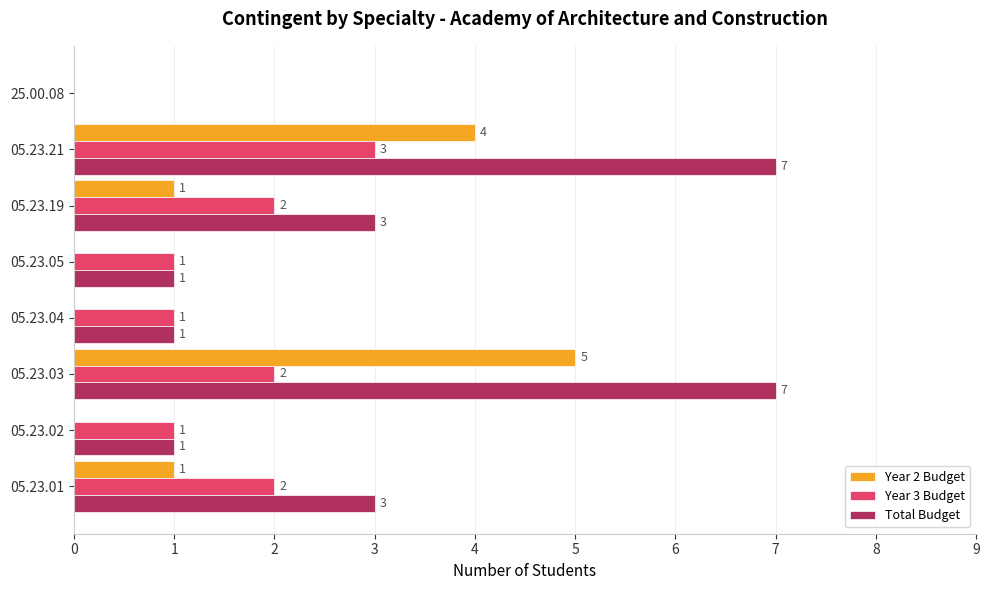

Which series changed the most between 05.23.01 and 05.23.05?

Total Budget